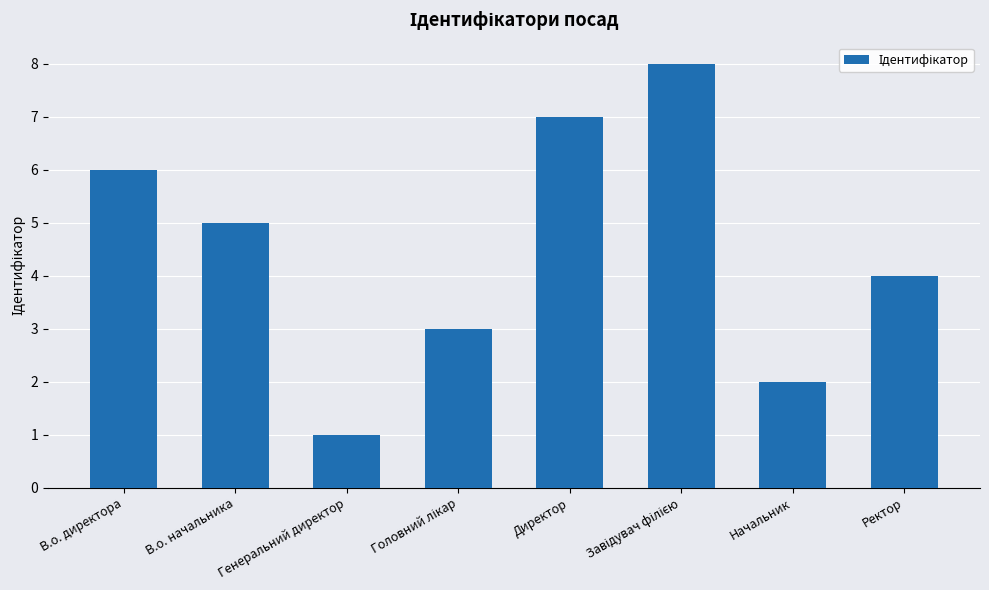

What is the greatest value displayed?

8